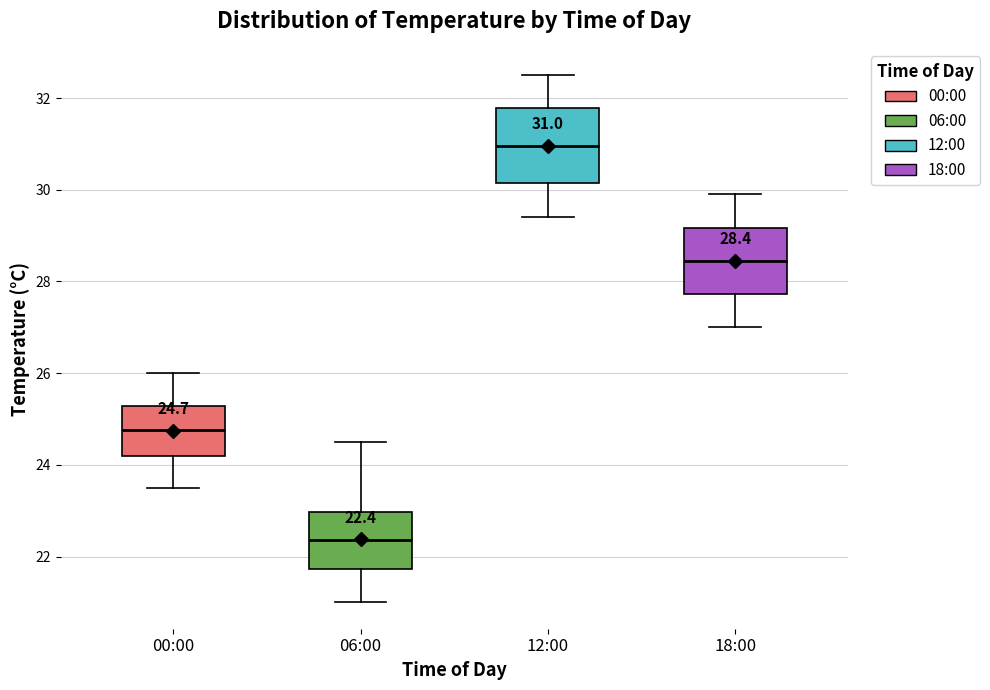

Which box has the lowest median line?

06:00